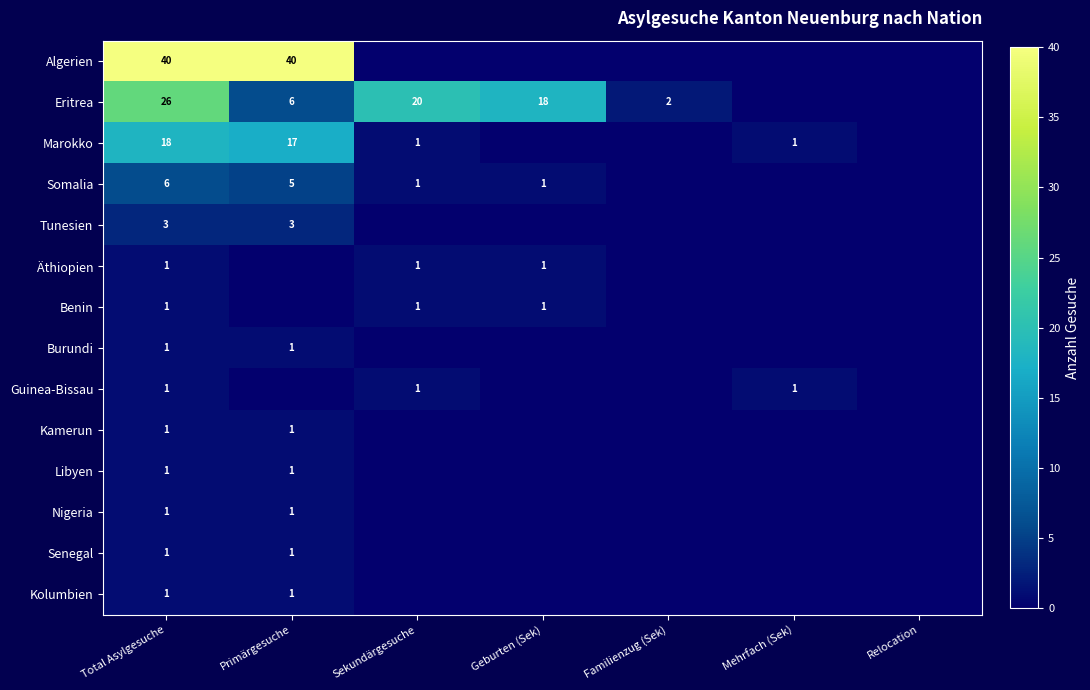

How many categories are shown in the chart?

7